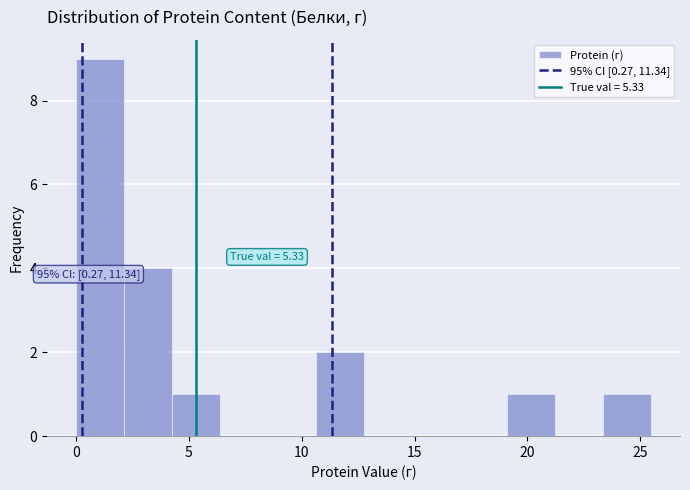

Over which range of the x-axis is the bar tallest?

0.0 to 2.0